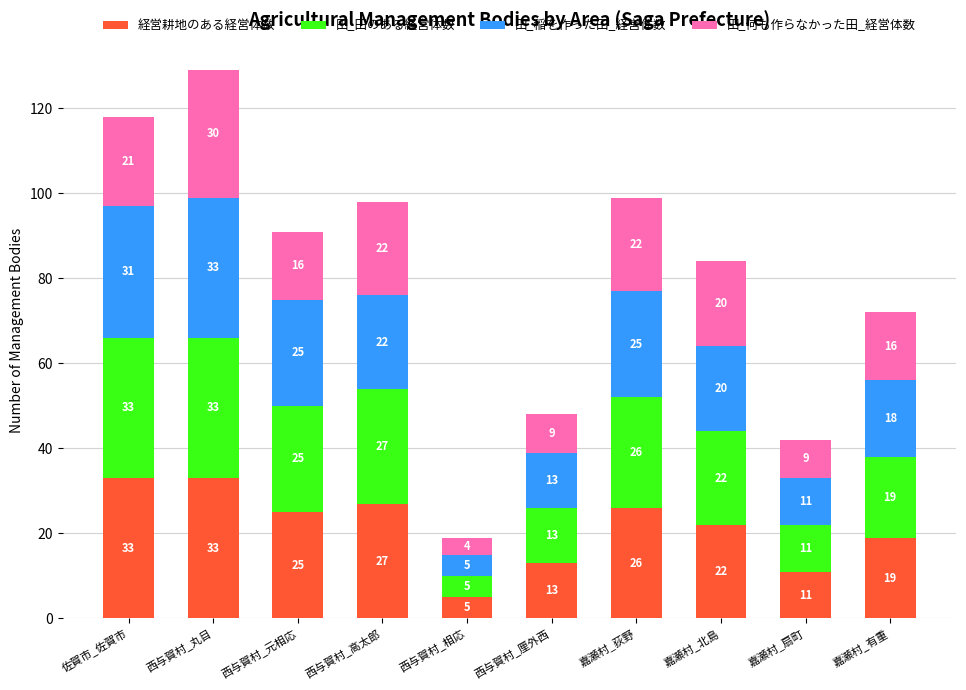

What is the sum of all 経営耕地のある経営体数 values?

214